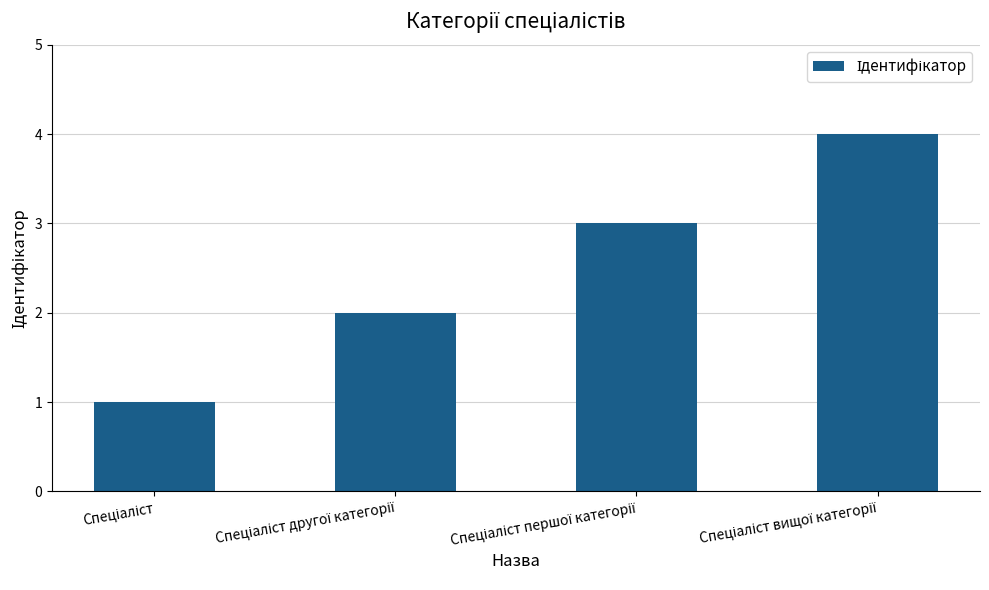

What is the difference between the maximum and minimum values?

3